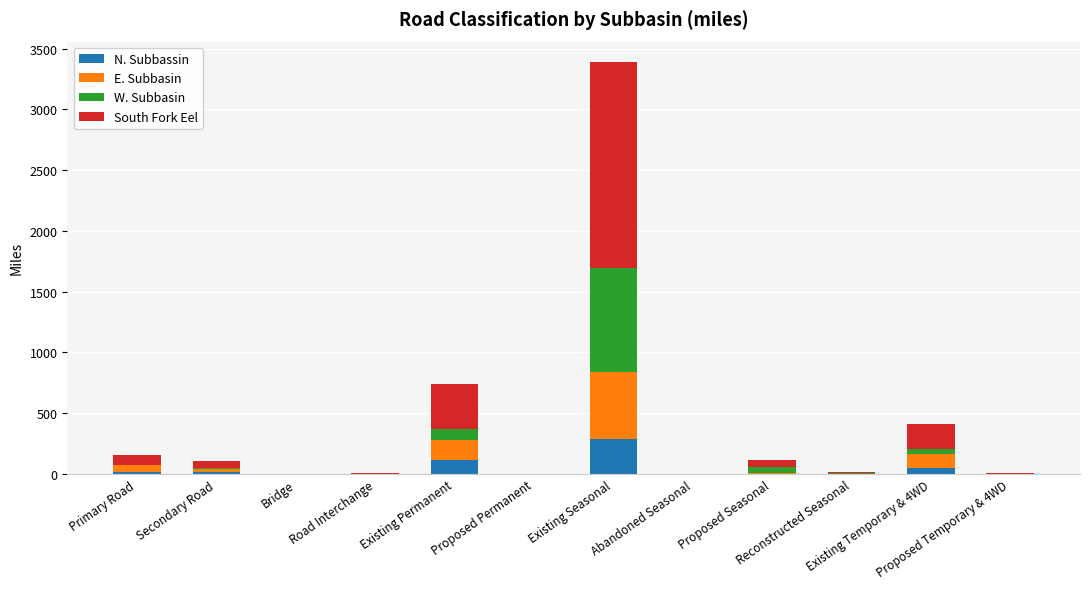

What is the maximum value for N. Subbassin?

285.3